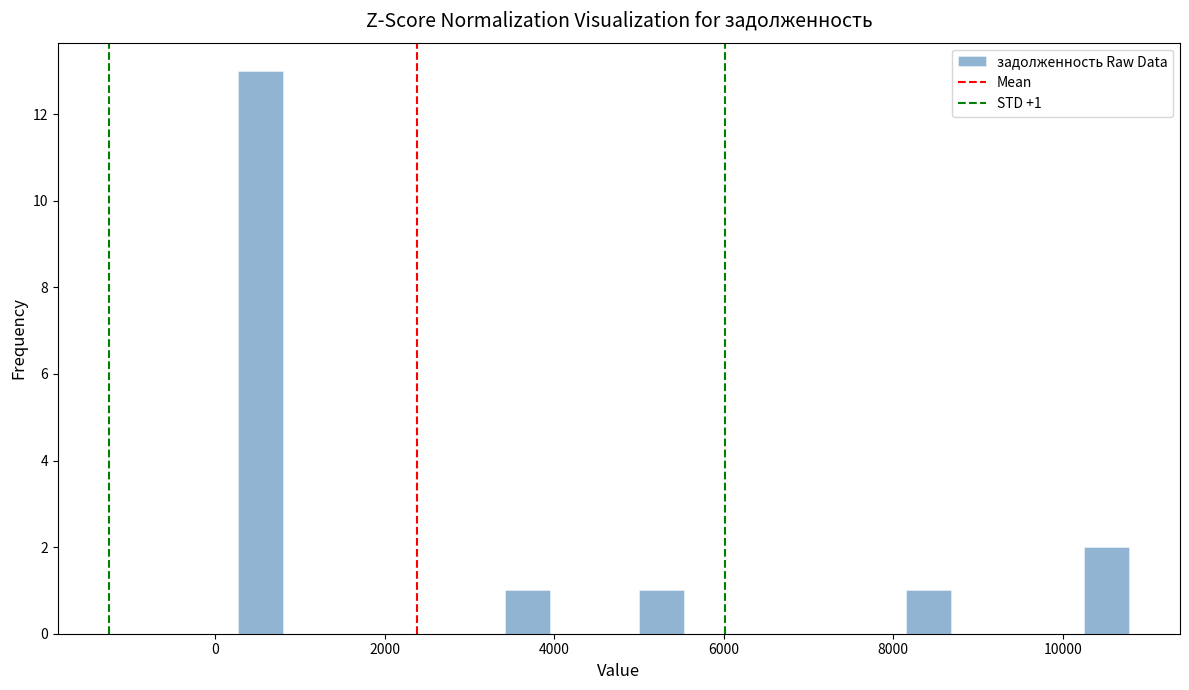

Around what value on the x-axis is the tallest bar? Give the approximate position of its centre, as read against the axis.

600